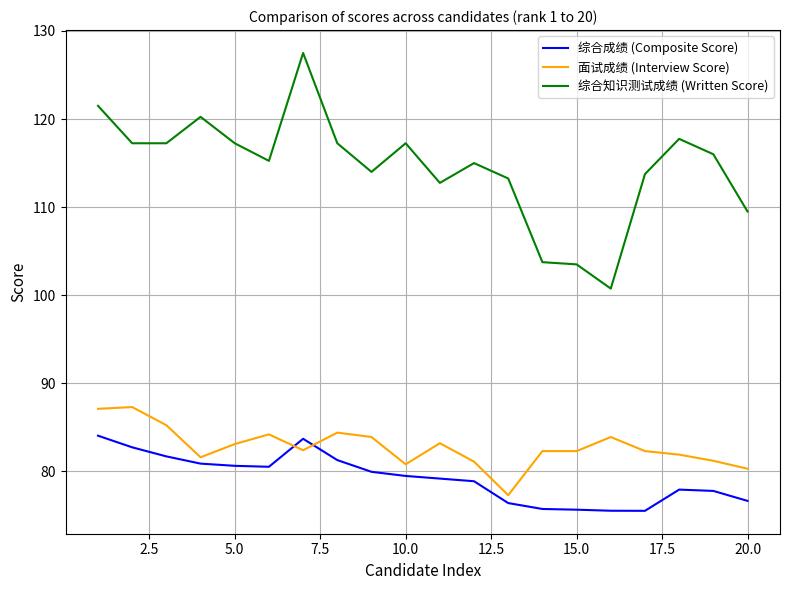

True or false: 综合知识测试成绩 (Written Score) and 面试成绩 (Interview Score) cross at least once.

False